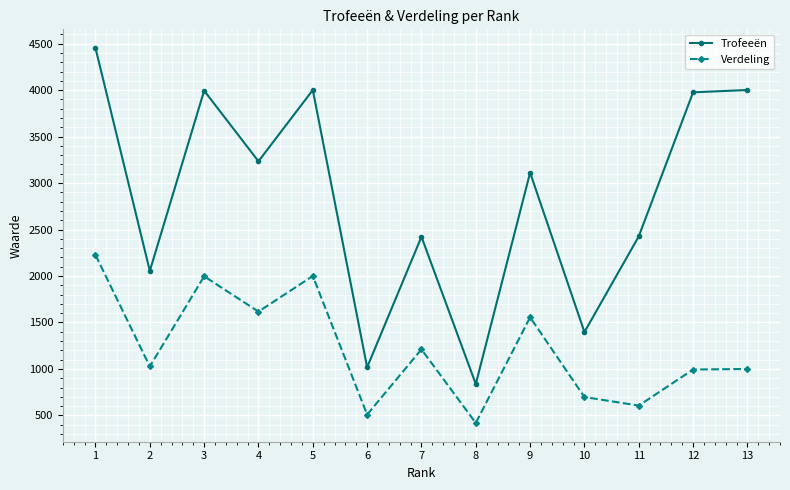

True or false: Trofeeën and Verdeling intersect in this chart.

False